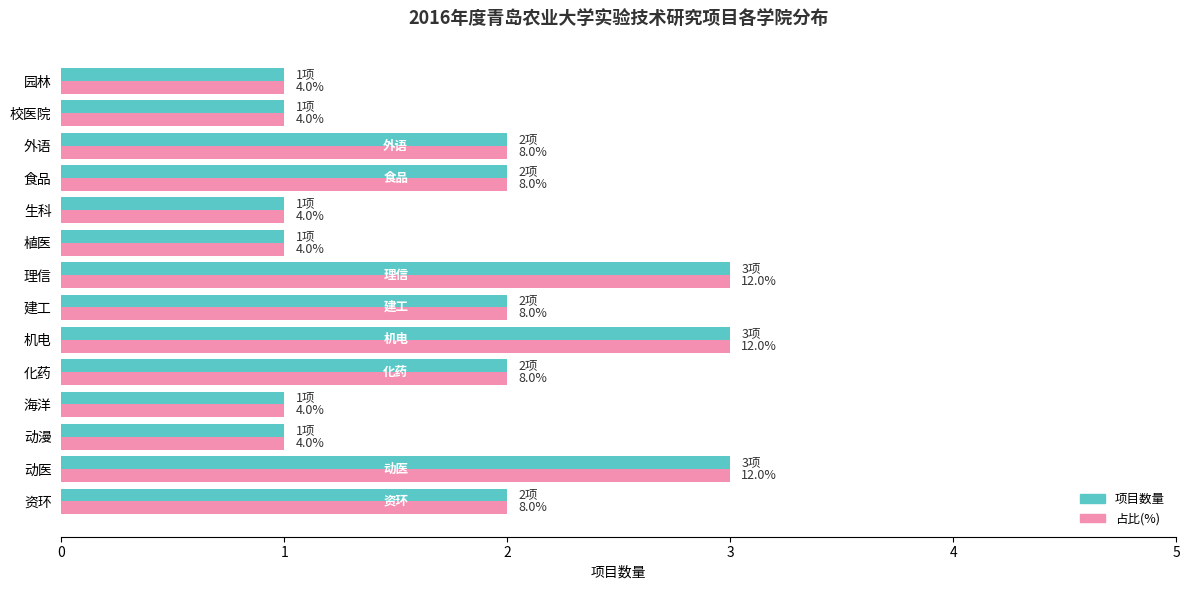

What are all the series names shown in the legend?

项目数量, 占比(%)